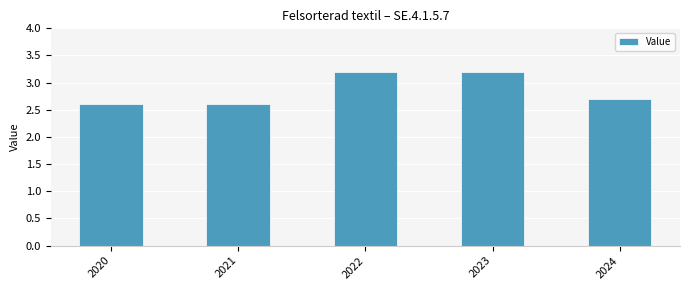

How many values are between 2 and 3?

3